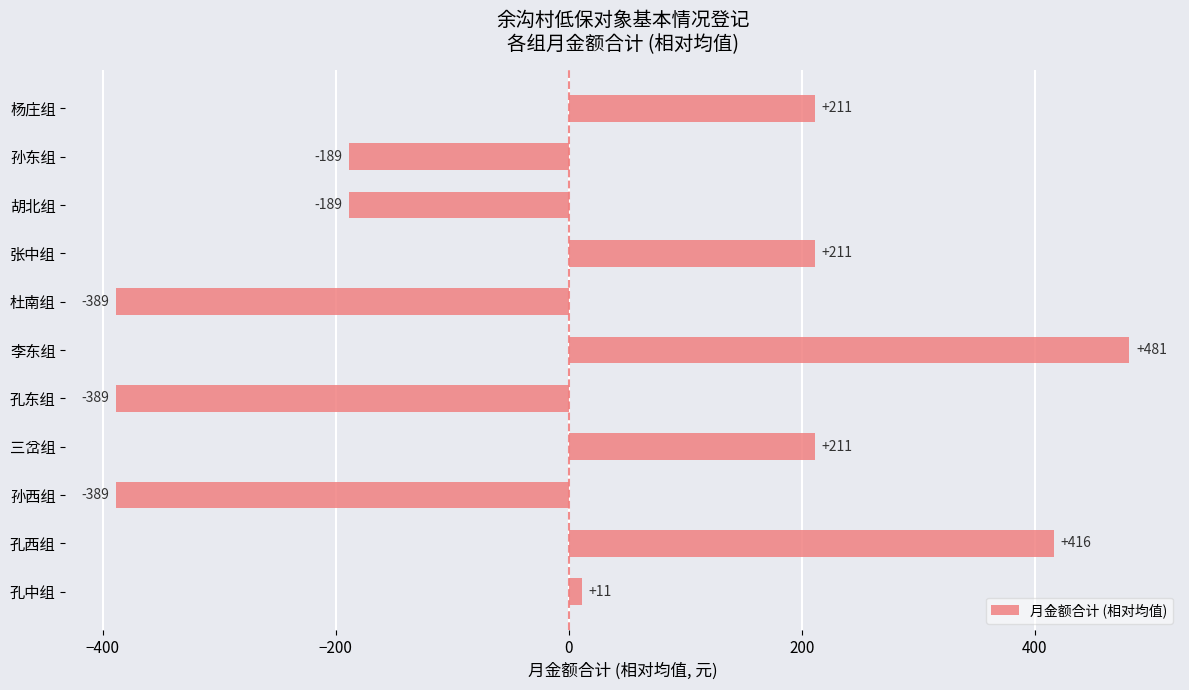

At which label is the value closest to 46?

孔中组